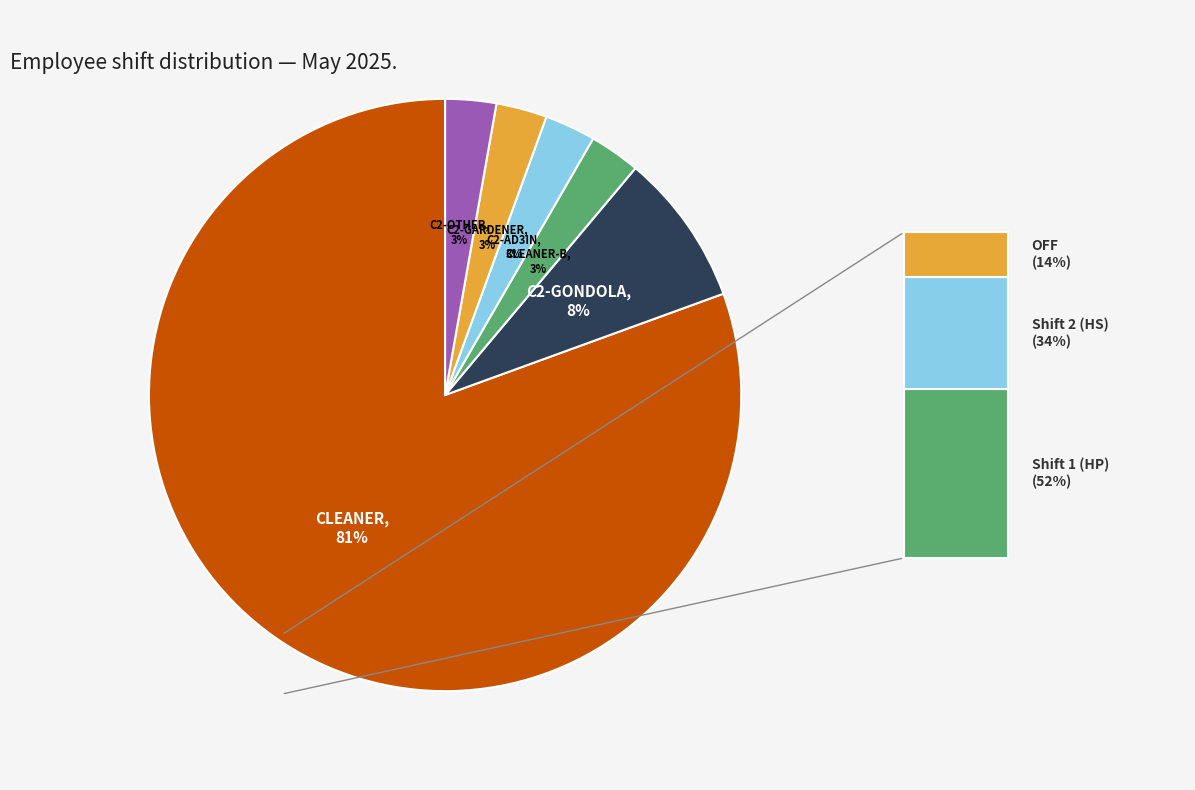

Count the number of slices in the pie.

6